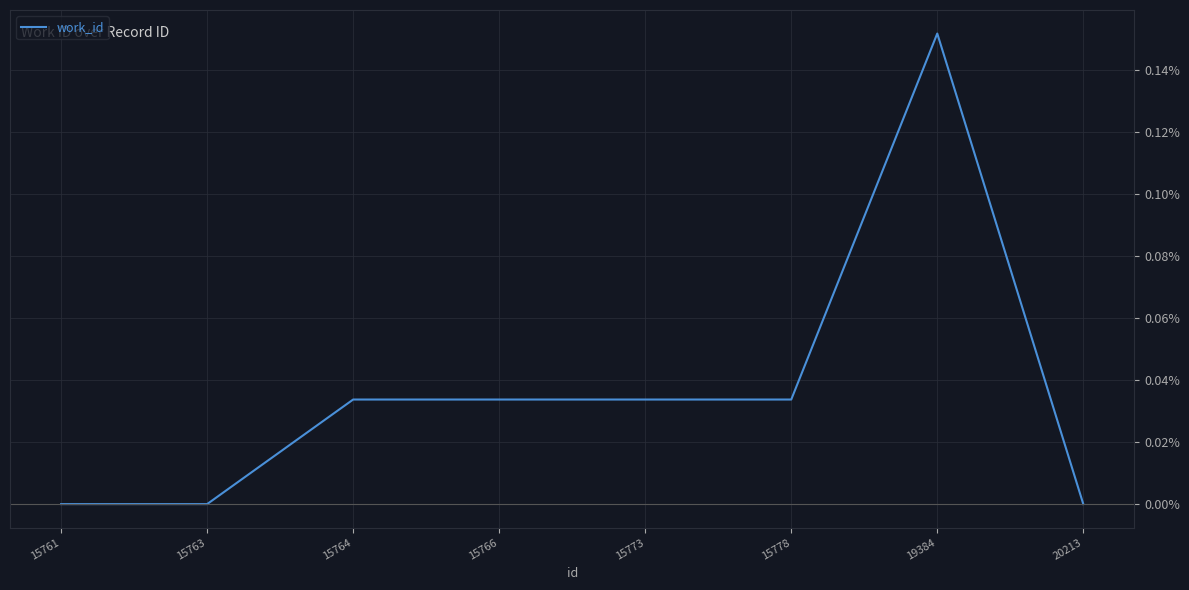

Does the chart display data point markers on the line(s)?

No